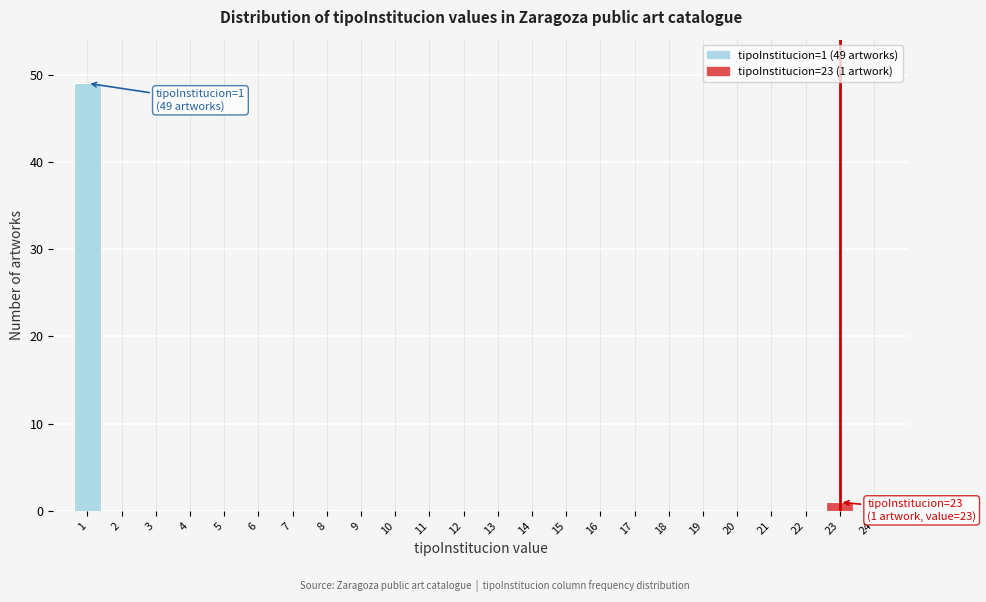

Reading right to left, what are all the values shown in this chart?

1	49